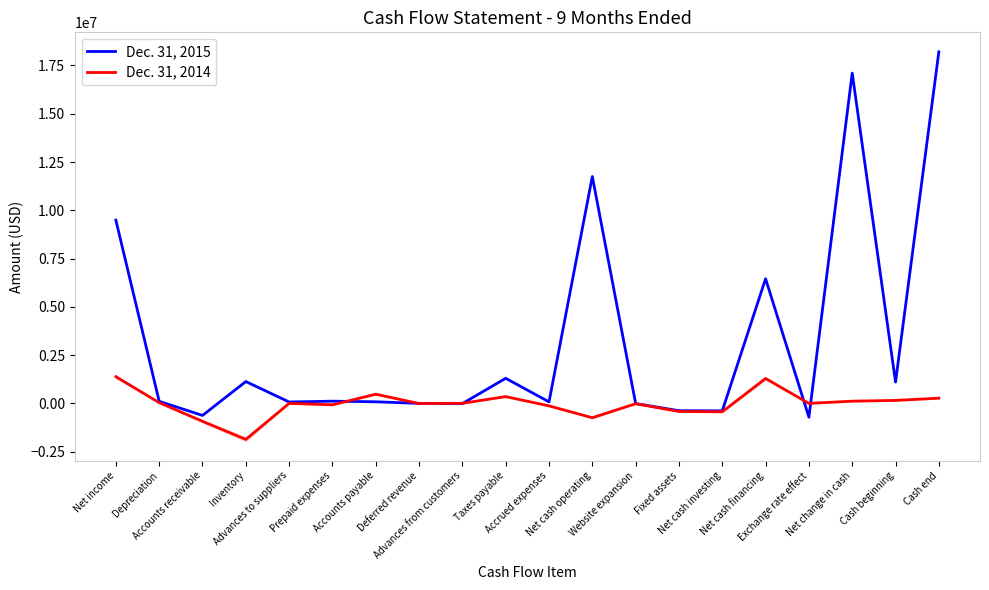

List the series in order of their overall mean, highest first.

Dec. 31, 2015, Dec. 31, 2014